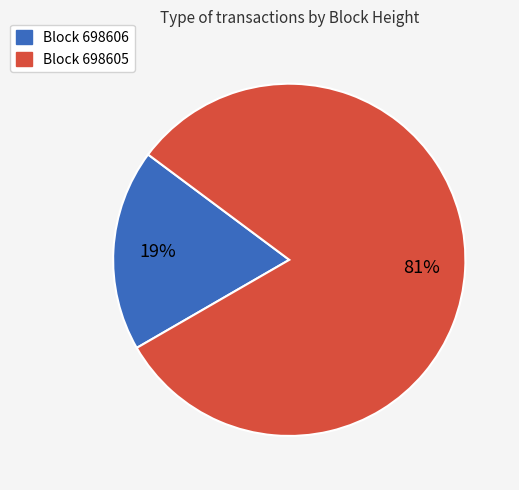

Do Block 698606 and Block 698605 together represent more than half of the pie?

Yes